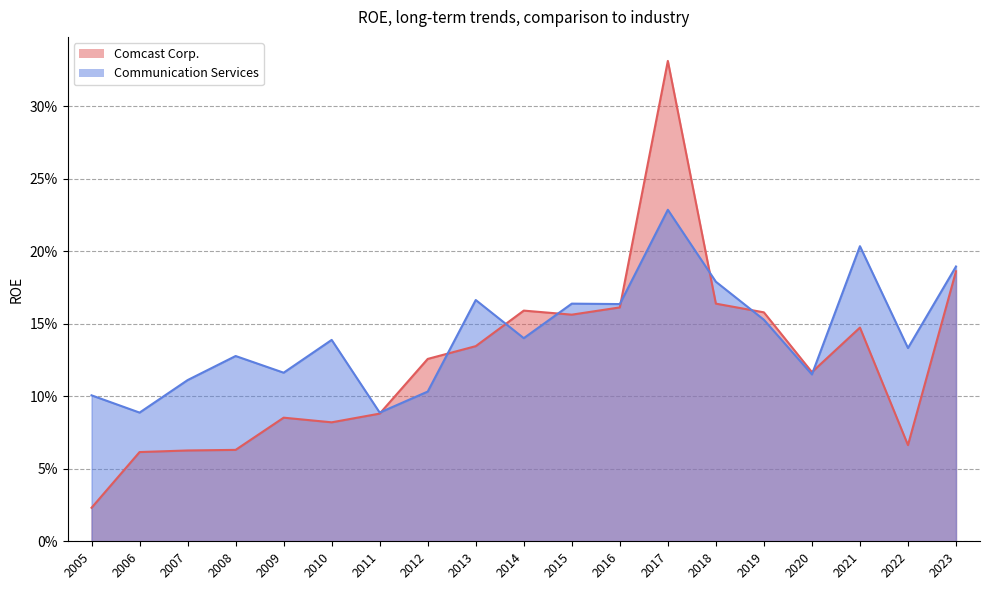

List the series in order of their peak value, lowest first.

Communication Services, Comcast Corp.